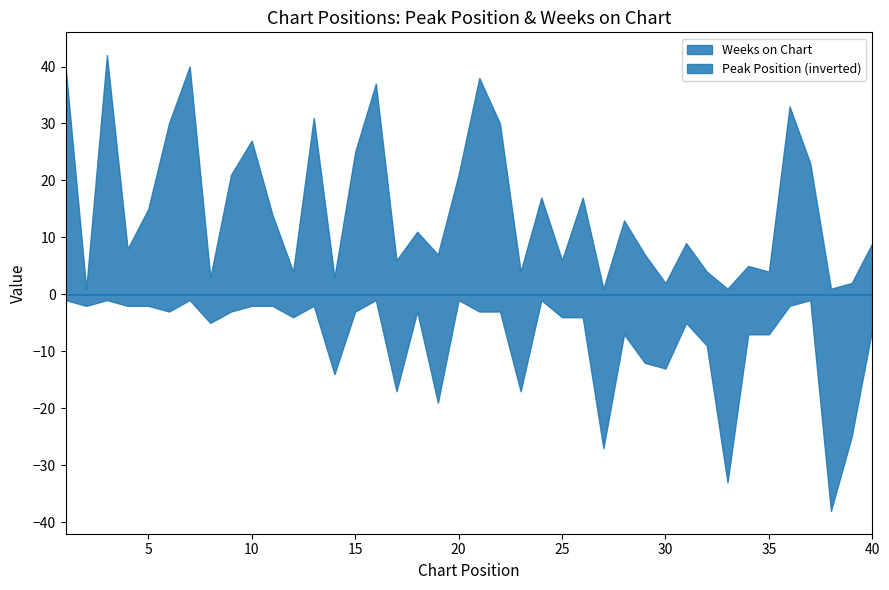

Does the chart have visible grid lines?

No